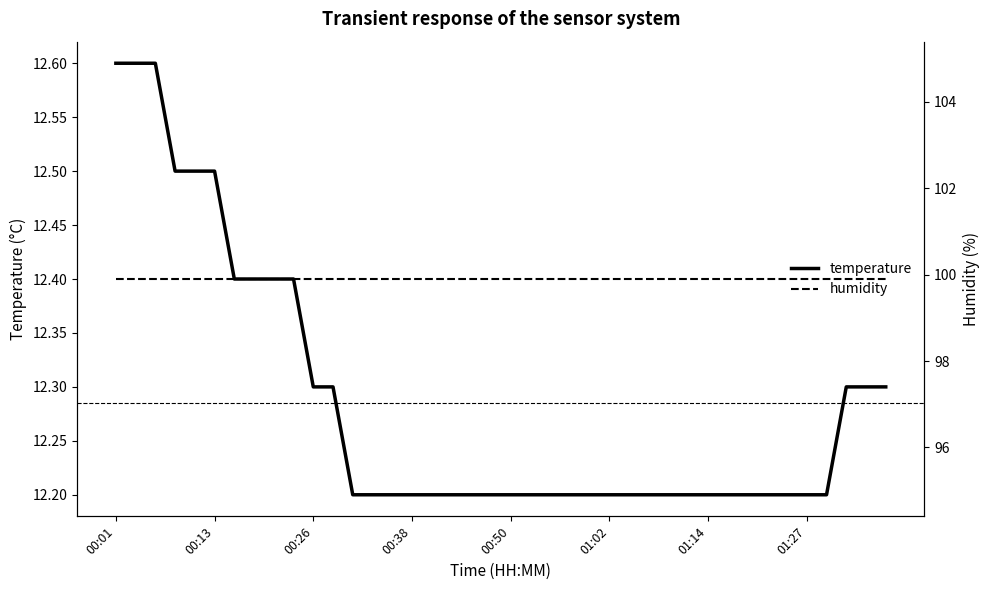

The temperature series shows 12.2 at 00:50. True or false?

True